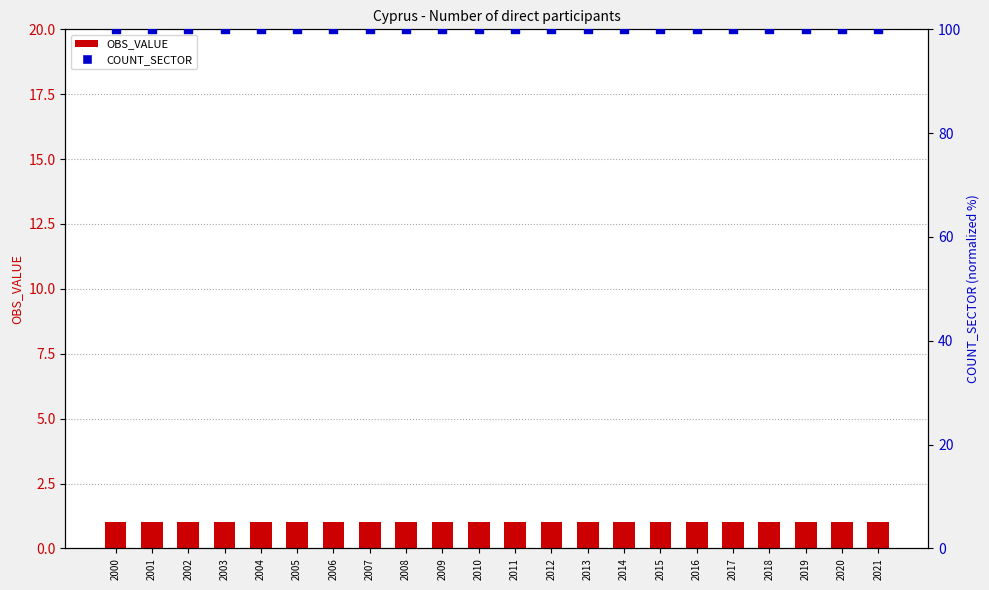

Which series has the largest Y range (max minus min)?

OBS_VALUE